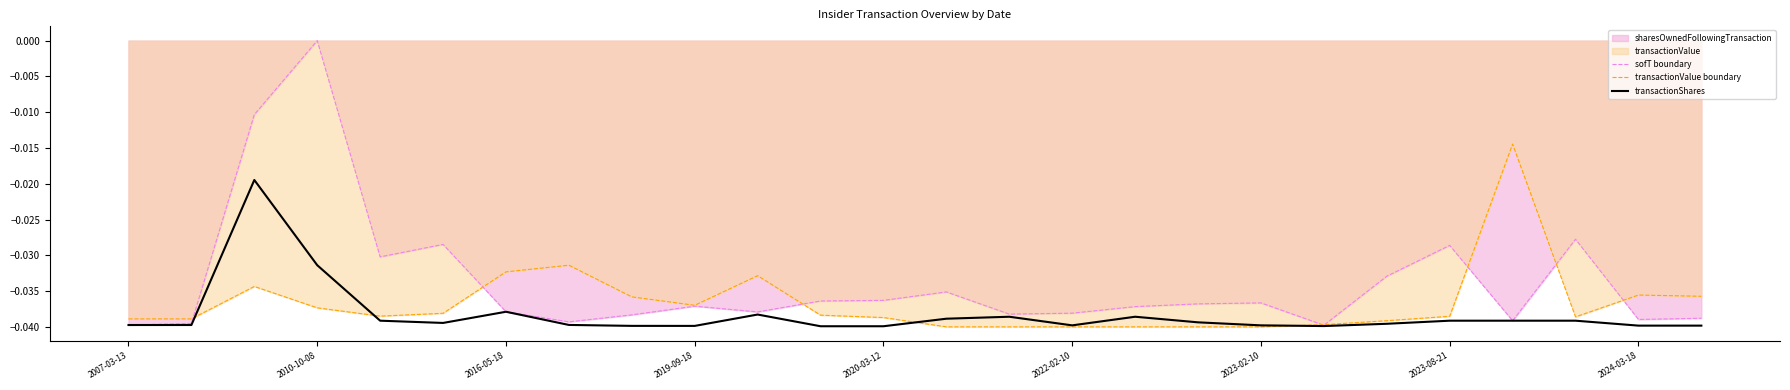

Which series has the widest spread of values?

sofT boundary